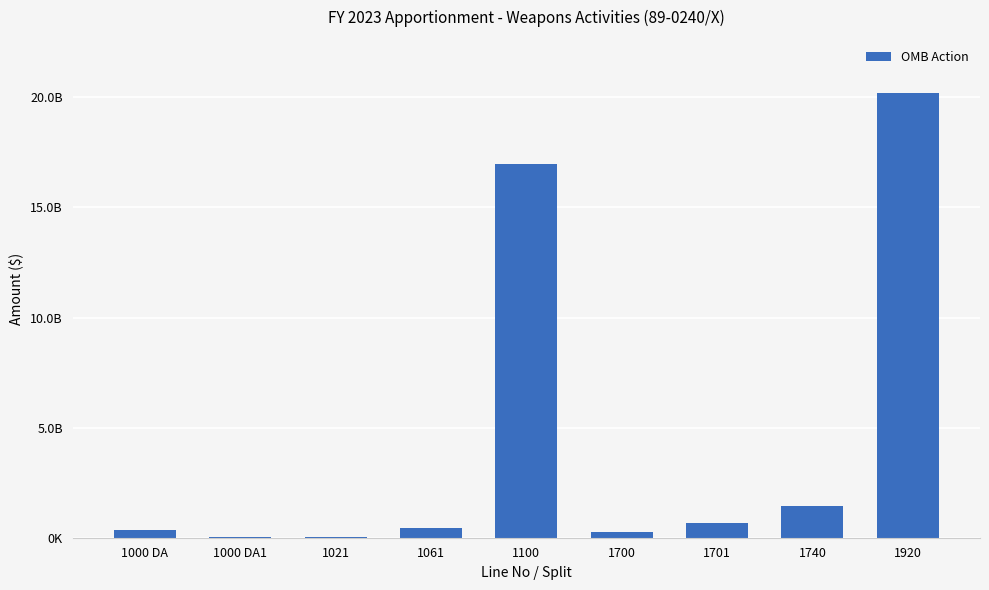

Between 1920 and 1000 DA1, which is larger?

1920